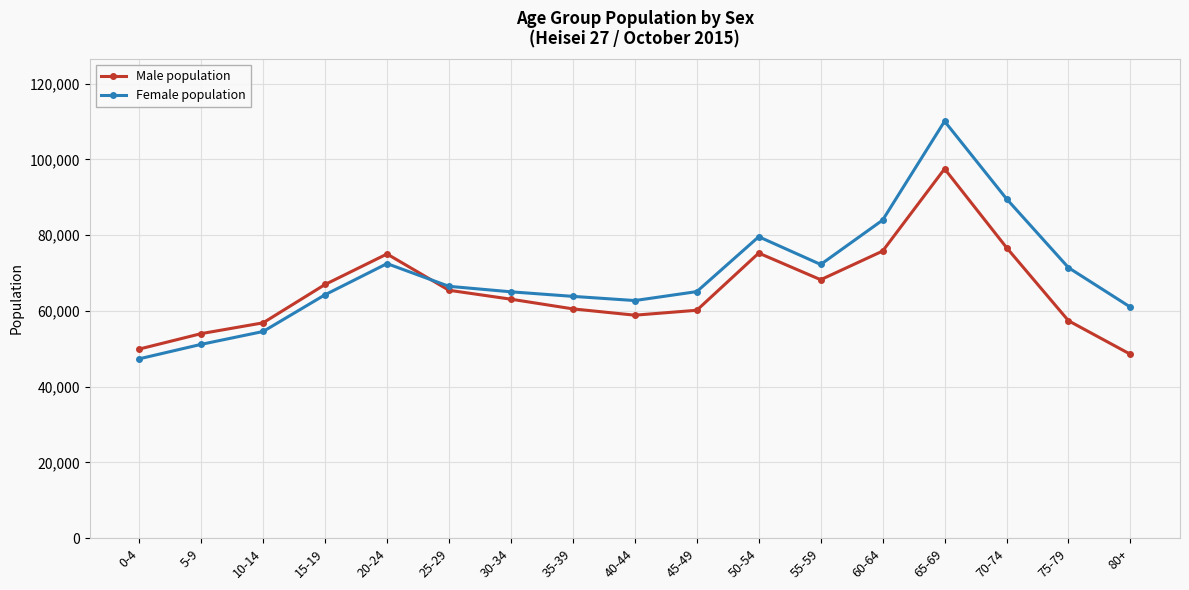

After their last crossing, which series has the higher values: Male population or Female population?

Female population